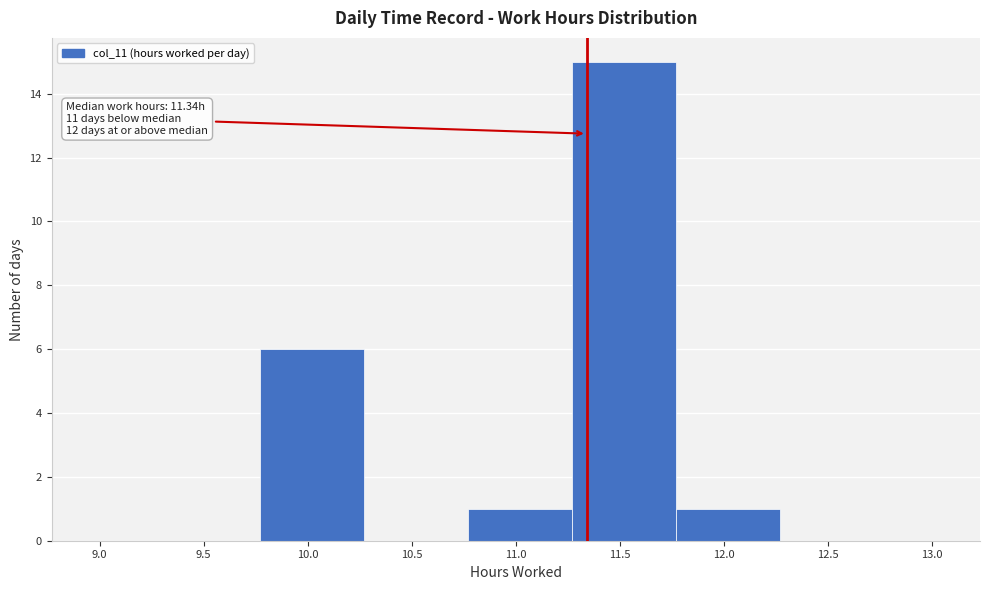

Which range on the x-axis has the tallest bar?

11.27 to 11.77